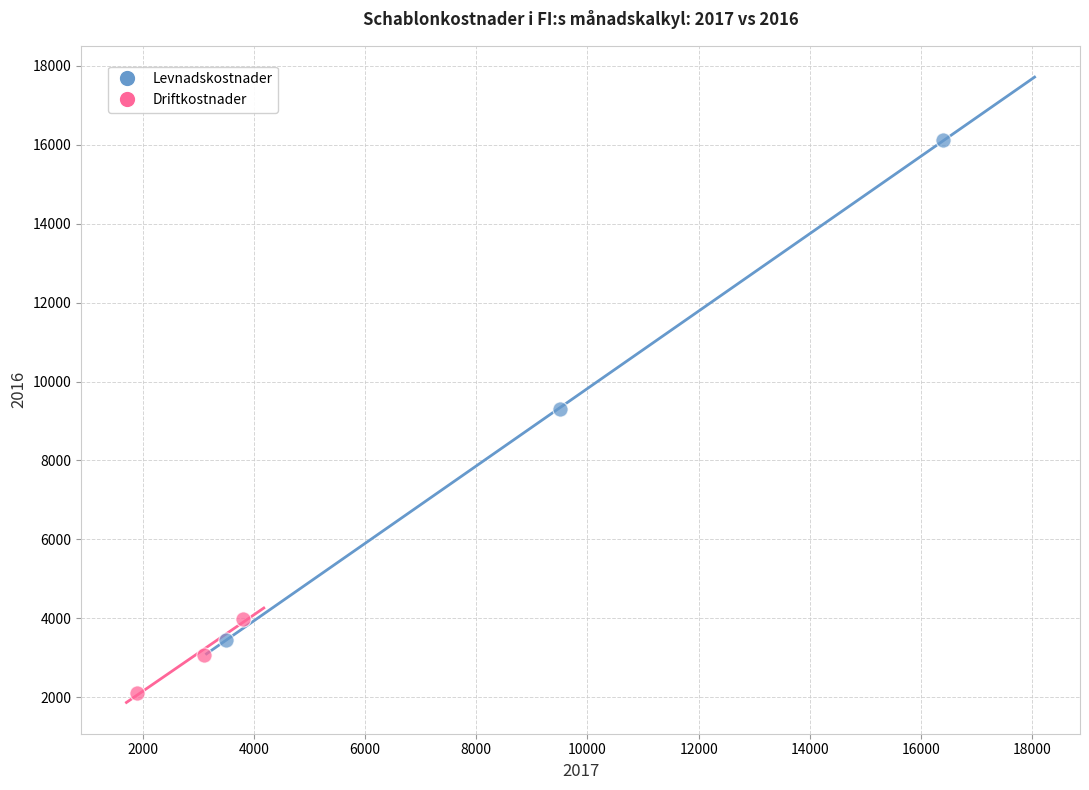

Which series has the largest Y range (max minus min)?

Levnadskostnader